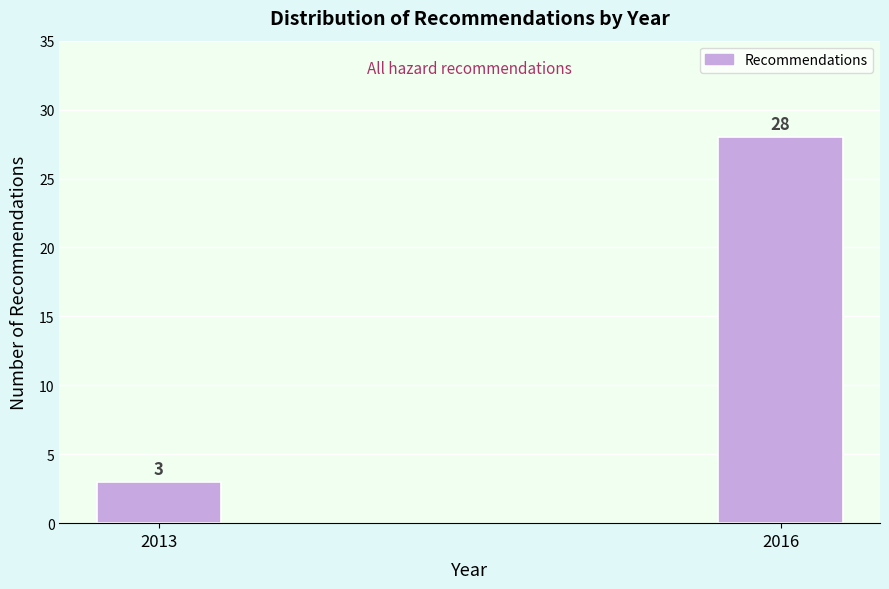

Reading left to right, what are all the values shown in this chart?

2013=3	2016=28